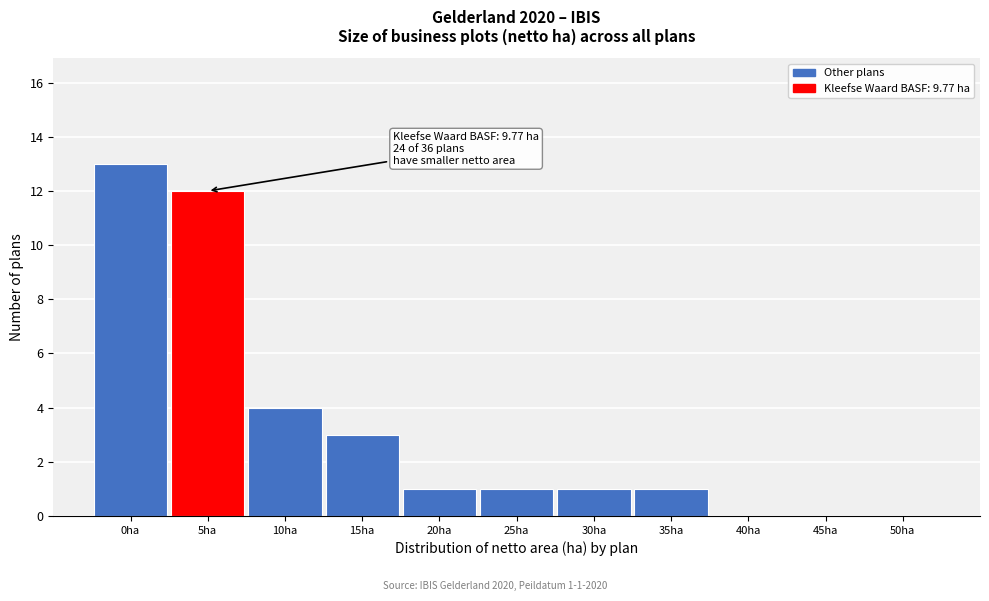

Reading right to left, what are all the values shown in this chart?

50ha=0	45ha=0	40ha=0	35ha=1	30ha=1	25ha=1	20ha=1	15ha=3	10ha=4	5ha=12	0ha=13